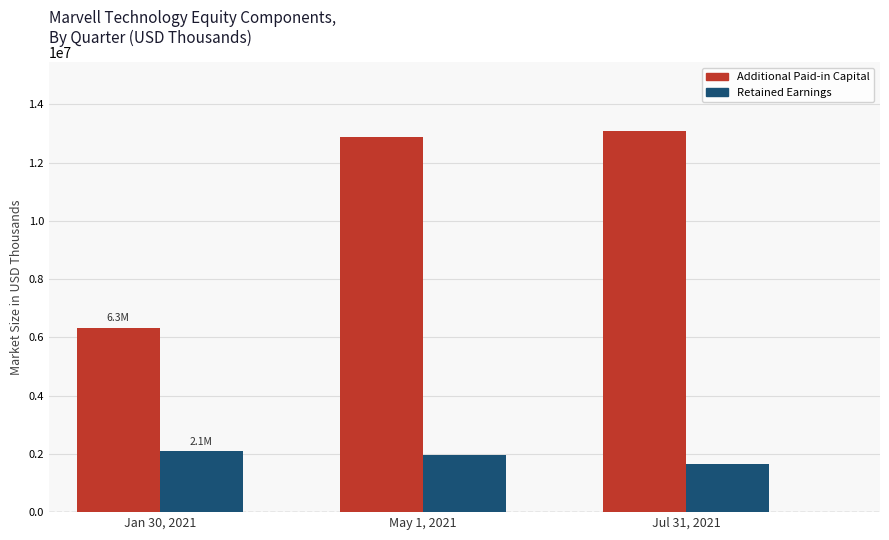

What is the maximum value for Retained Earnings?

2103441